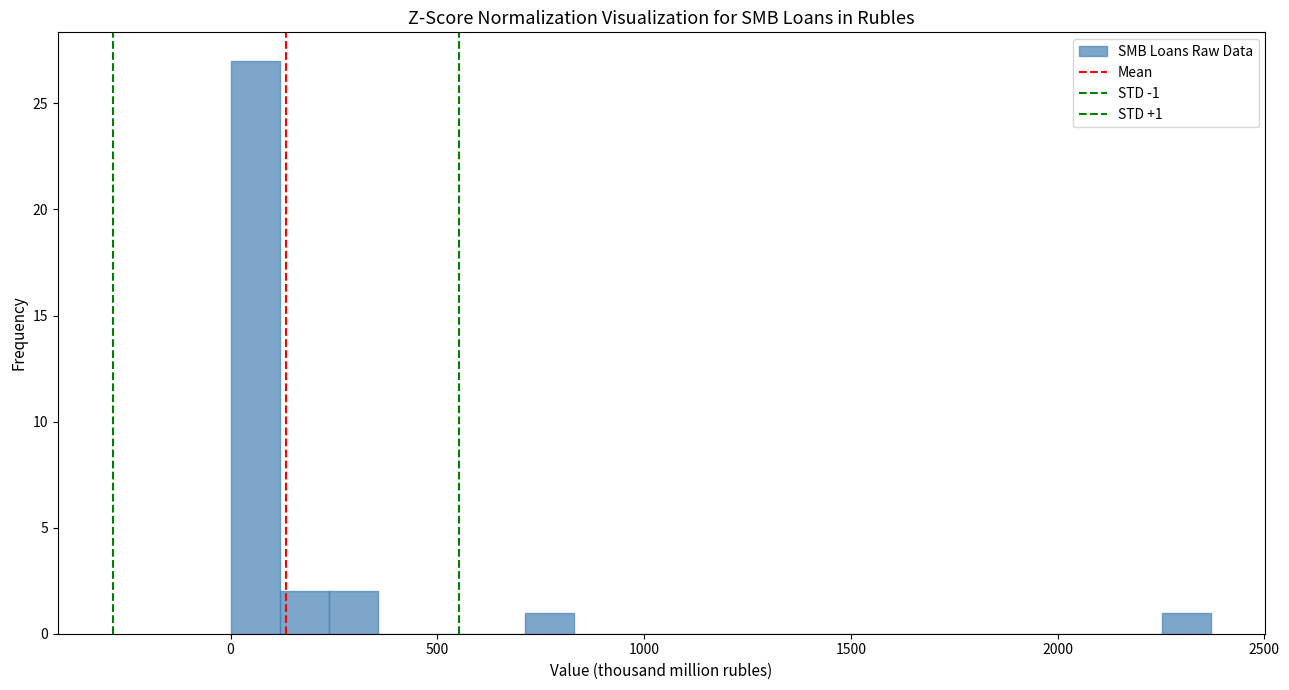

Around what value on the x-axis is the tallest bar? Give the approximate position of its centre, as read against the axis.

50